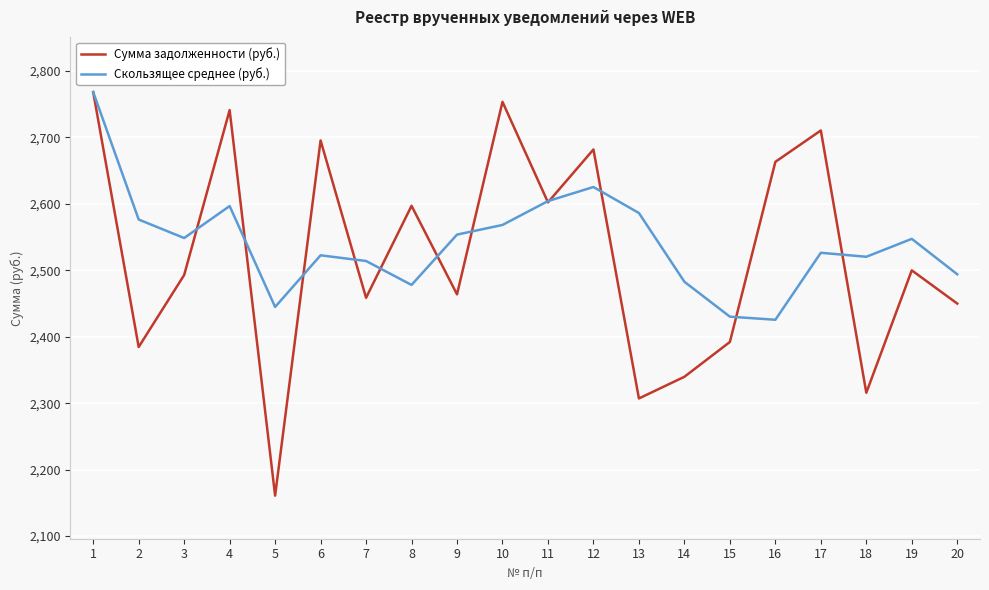

Which series changed the most between 5 and 17?

Сумма задолженности (руб.)